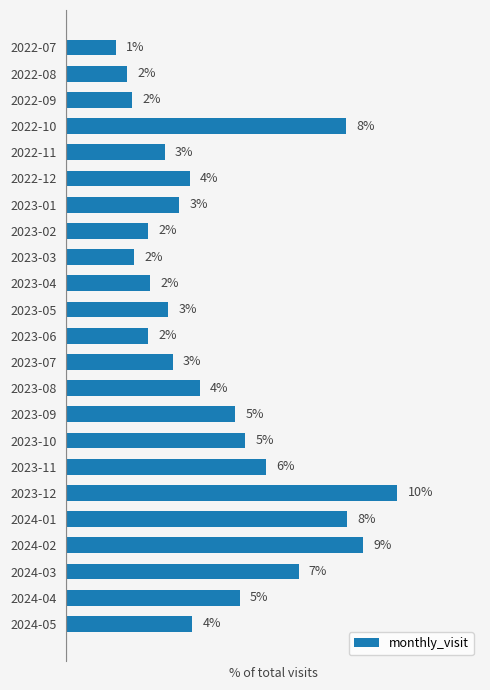

Between 2024-05 and 2022-11, which is larger?

2024-05